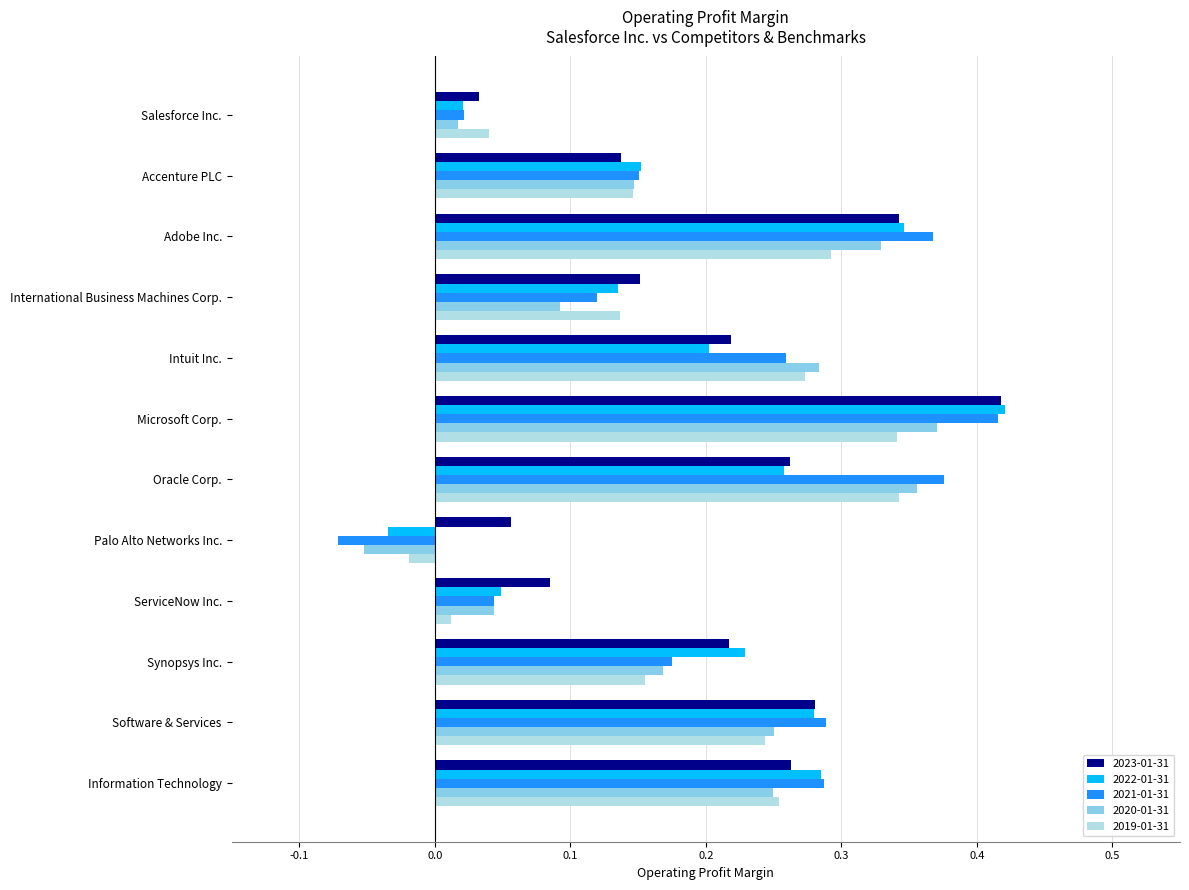

At which category does the chart reach its minimum across all series?

Palo Alto Networks Inc.